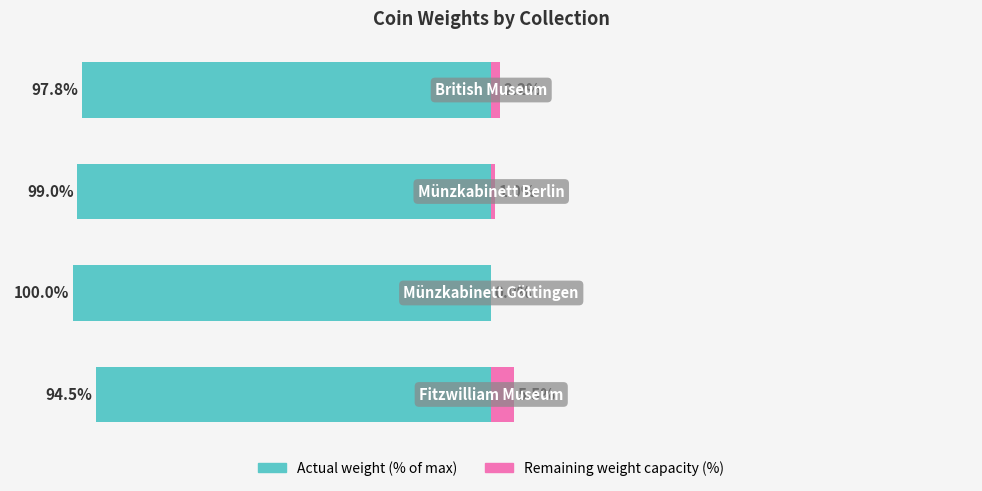

How many groups of bars are there?

4